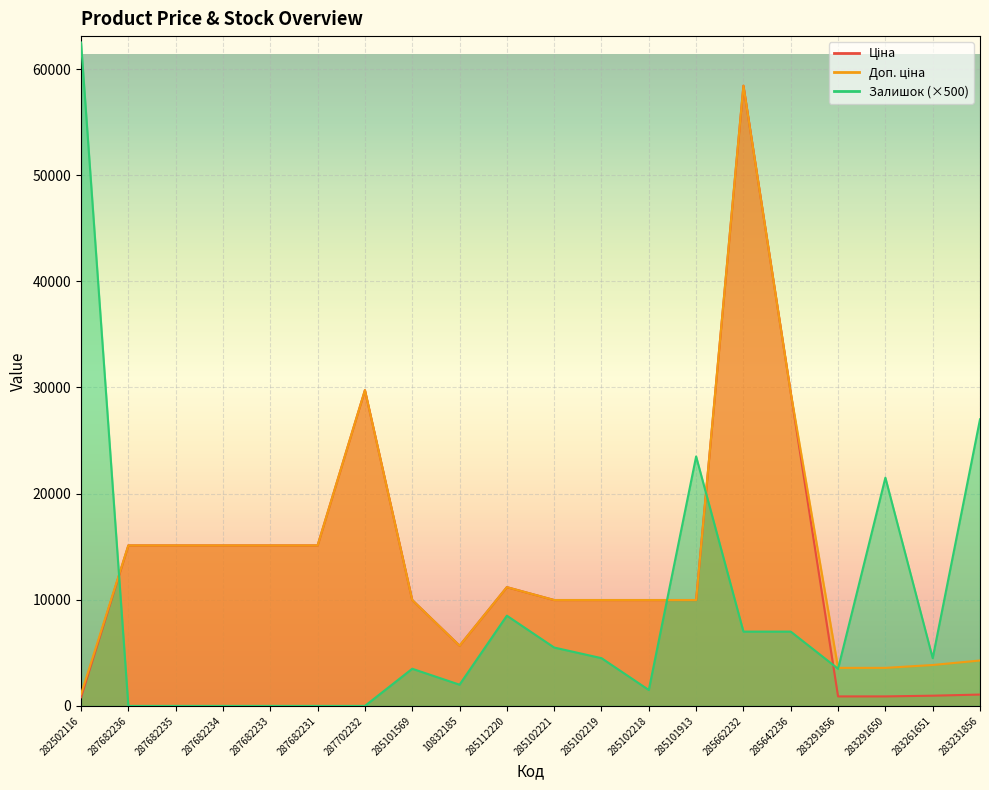

What is the label of the 8th point from the left?

285101569